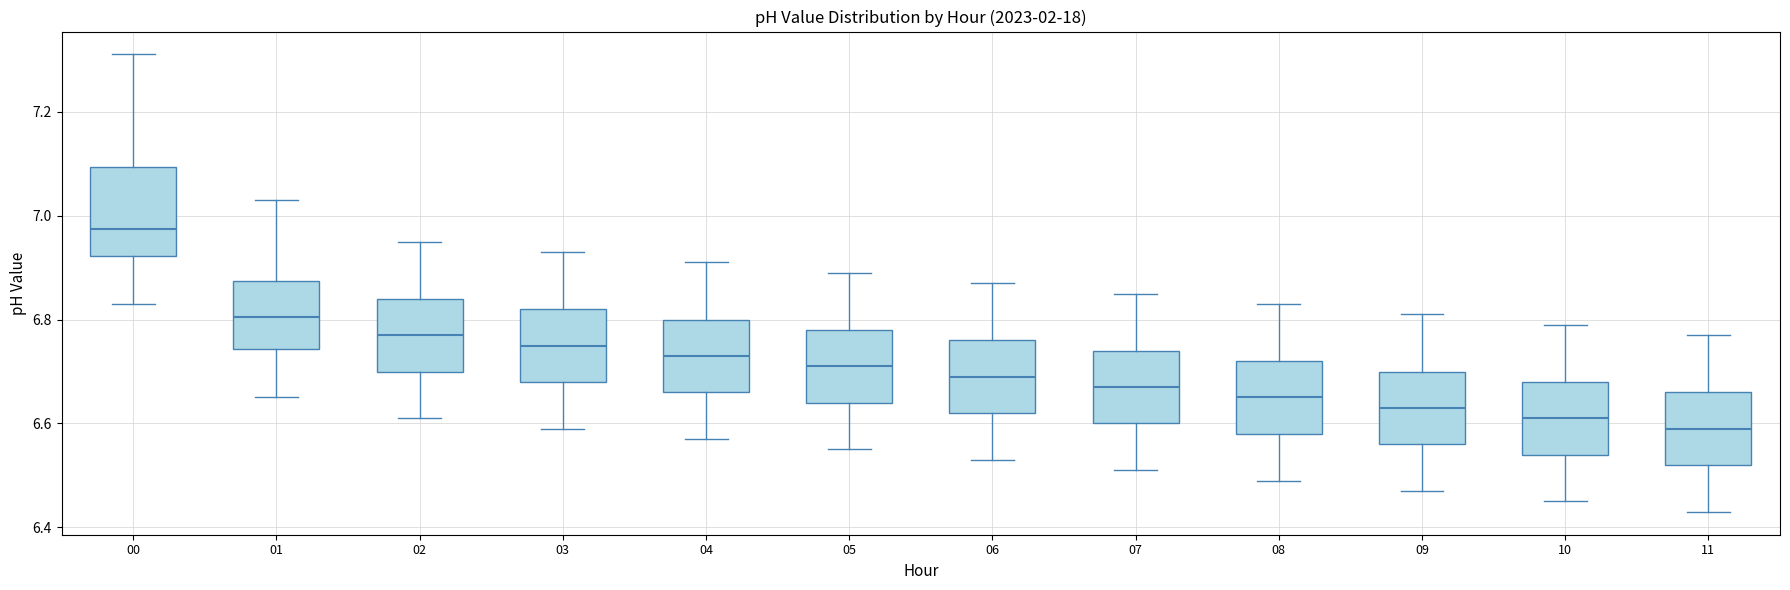

Which box is the tallest, from its lower edge to its upper edge?

00